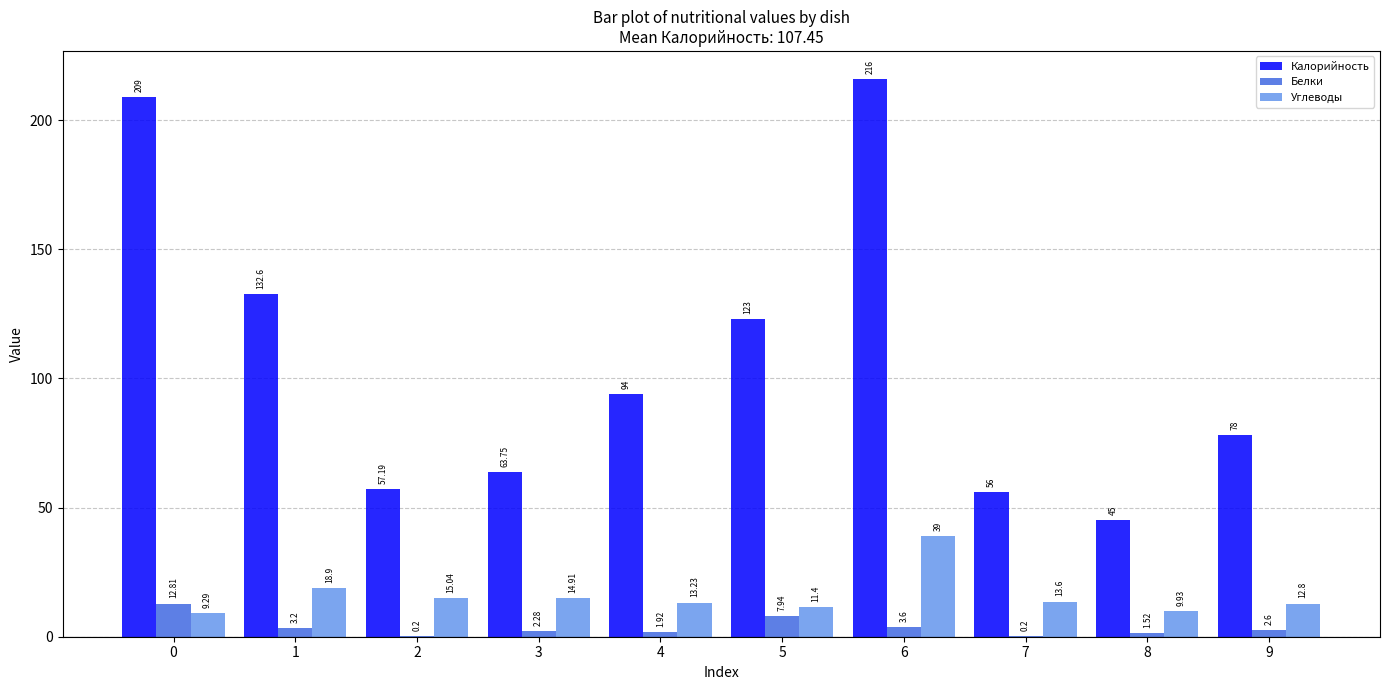

Count the number of data series in this chart.

3